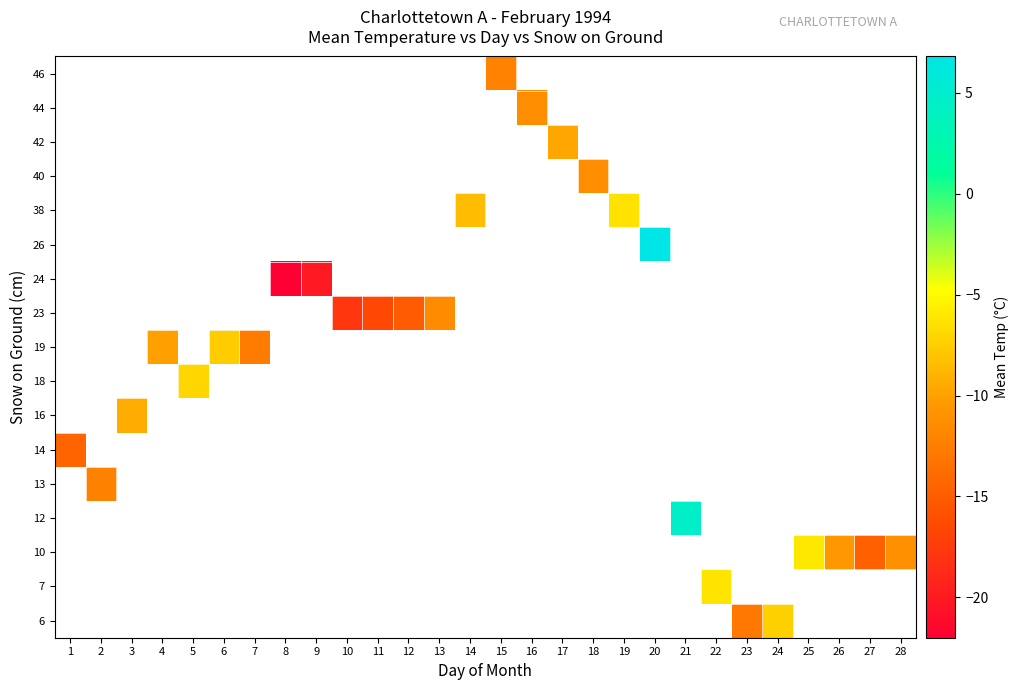

Which category has the lowest value across all series?

8